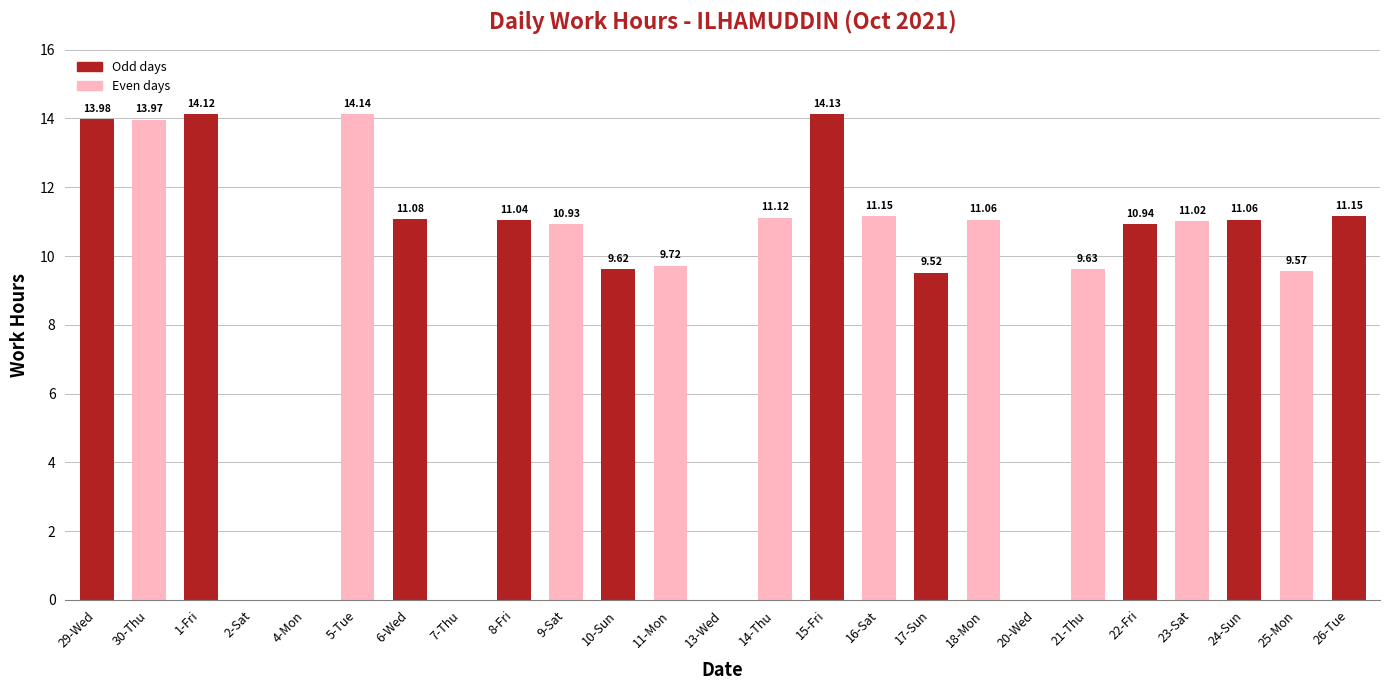

What is the ratio of the value at 29-Wed to the value at 15-Fri?

1.0